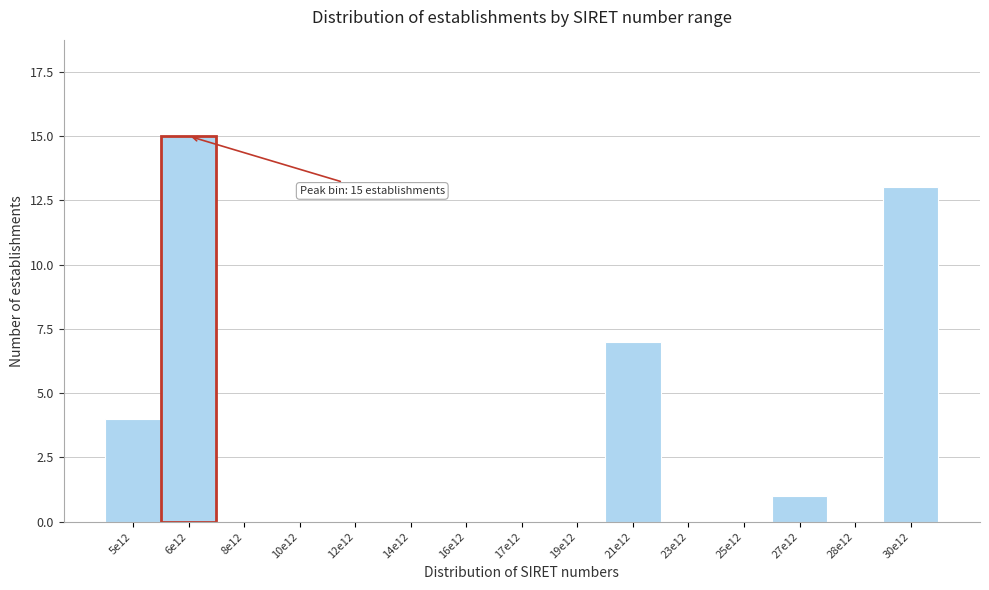

Reading left to right, list all the values displayed in this chart.

5e12=4	6e12=15	8e12=0	10e12=0	12e12=0	14e12=0	16e12=0	17e12=0	19e12=0	21e12=7	23e12=0	25e12=0	27e12=1	28e12=0	30e12=13